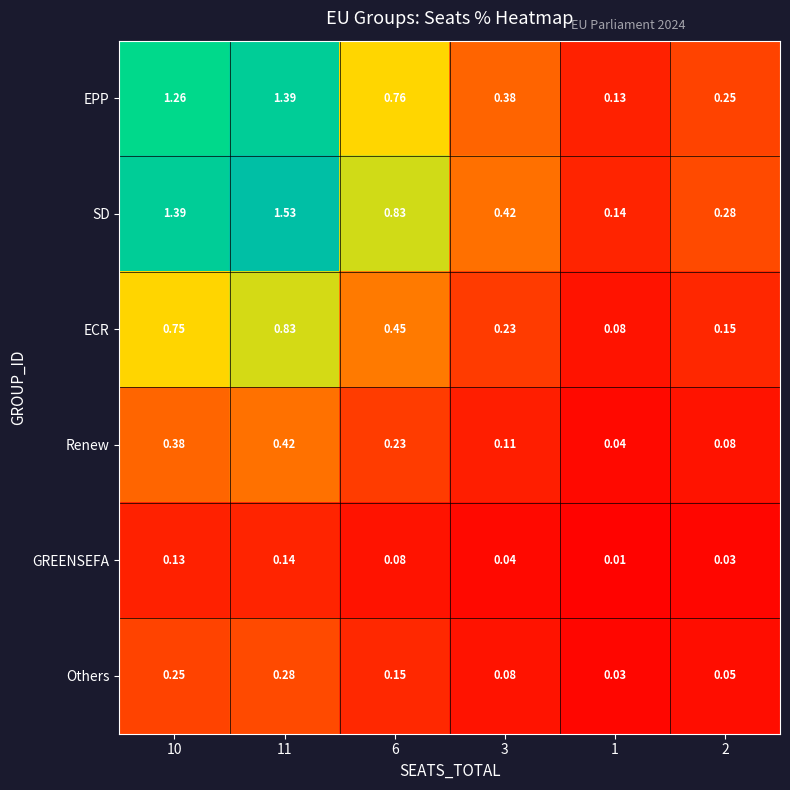

Which series has the widest spread of values?

SD